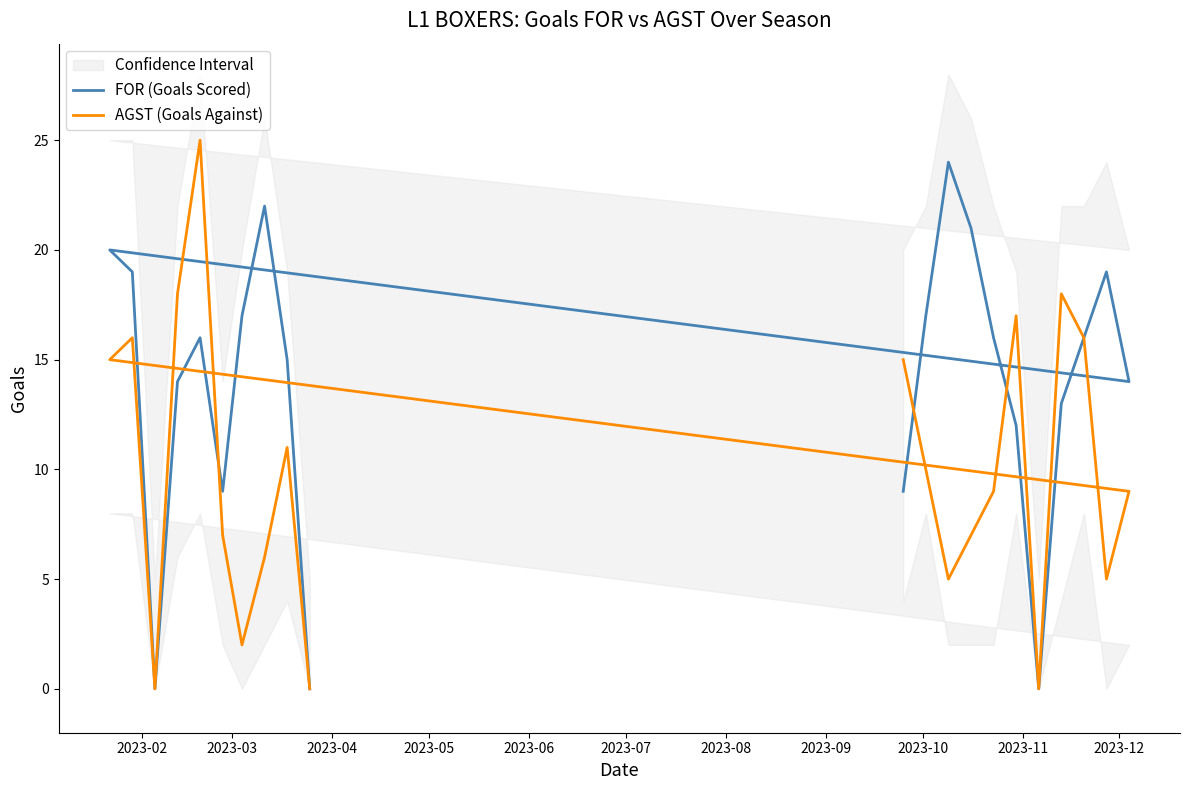

Rank the series at 2023-02 from lowest to highest value.

FOR (Goals Scored), AGST (Goals Against)